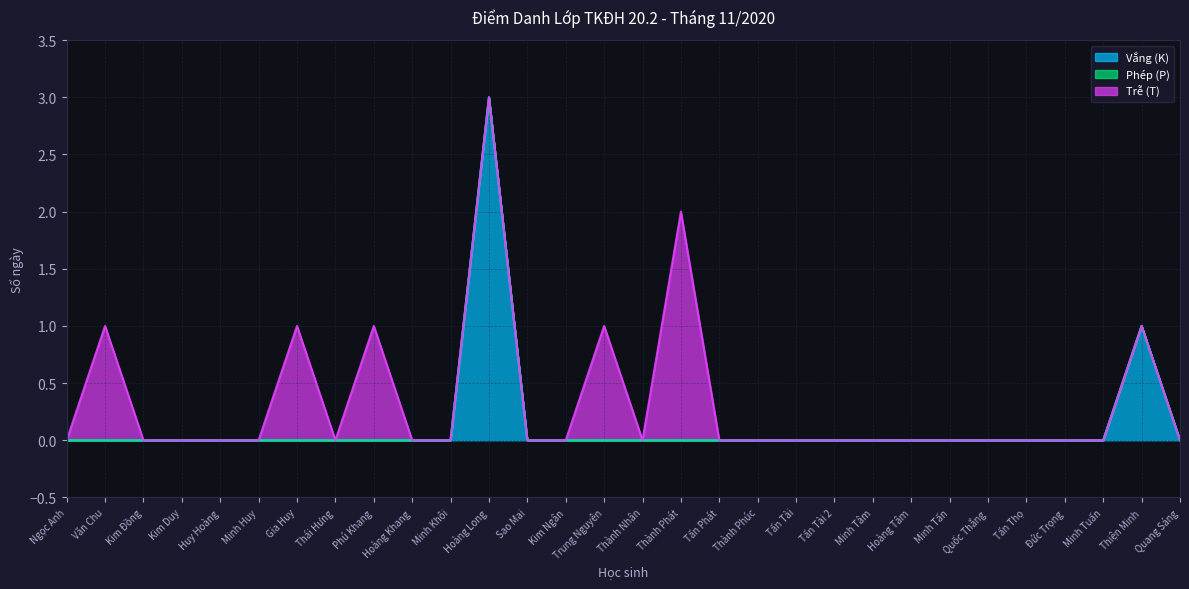

What is the spread (max minus min) of values at Văn Chu?

1